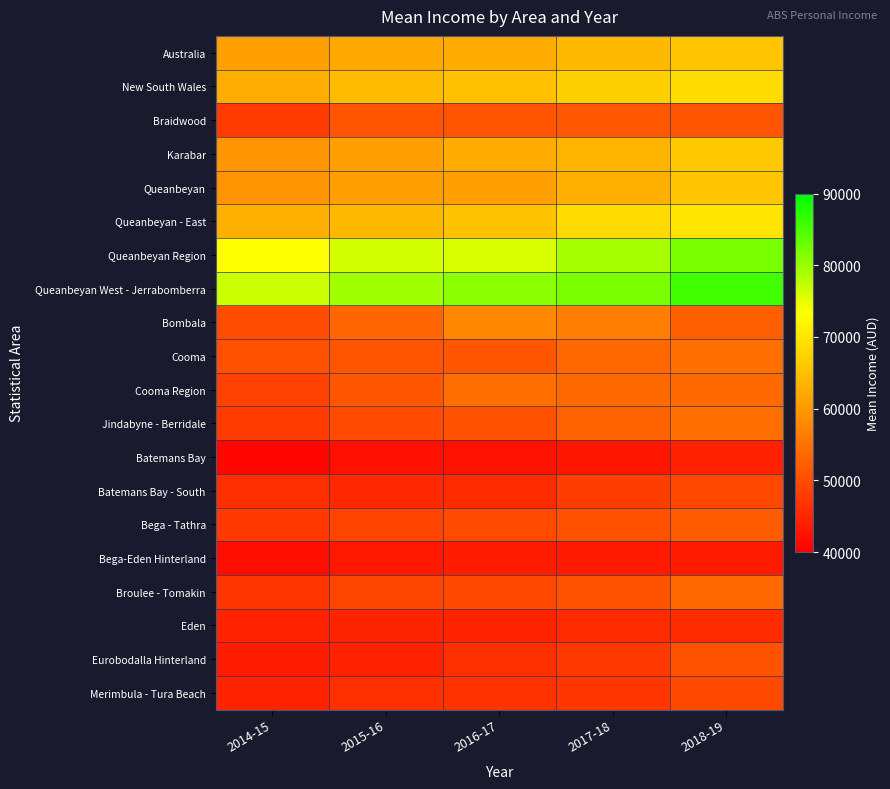

Reading left to right, extract all data points from this chart.

Australia: 2014-15=61036	2015-16=61975	2016-17=62594	2017-18=64246	2018-19=65953
New South Wales: 2014-15=62798	2015-16=64493	2016-17=65196	2017-18=67200	2018-19=68816
Braidwood: 2014-15=47741	2015-16=51074	2016-17=51090	2017-18=51594	2018-19=51149
Karabar: 2014-15=59548	2015-16=61093	2016-17=62535	2017-18=63790	2018-19=66335
Queanbeyan: 2014-15=59310	2015-16=60764	2016-17=60958	2017-18=62863	2018-19=65874
Queanbeyan - East: 2014-15=62897	2015-16=64123	2016-17=65486	2017-18=68576	2018-19=69860
Queanbeyan Region: 2014-15=73449	2015-16=76102	2016-17=75929	2017-18=78966	2018-19=81919
Queanbeyan West - Jerrabomberra: 2014-15=76685	2015-16=79526	2016-17=80753	2017-18=82000	2018-19=85607
Bombala: 2014-15=49999	2015-16=53204	2016-17=57960	2017-18=56319	2018-19=52430
Cooma: 2014-15=50712	2015-16=51063	2016-17=51324	2017-18=53620	2018-19=54673
Cooma Region: 2014-15=48520	2015-16=51273	2016-17=54616	2017-18=53928	2018-19=53919
Jindabyne - Berridale: 2014-15=47749	2015-16=49802	2016-17=50651	2017-18=52839	2018-19=54646
Batemans Bay: 2014-15=40959	2015-16=42183	2016-17=42251	2017-18=42965	2018-19=44443
Batemans Bay - South: 2014-15=46068	2015-16=45288	2016-17=45677	2017-18=48023	2018-19=49304
Bega - Tathra: 2014-15=47569	2015-16=48945	2016-17=49743	2017-18=50701	2018-19=51994
Bega-Eden Hinterland: 2014-15=41852	2015-16=43210	2016-17=43828	2017-18=43452	2018-19=43676
Broulee - Tomakin: 2014-15=47182	2015-16=49253	2016-17=49565	2017-18=50991	2018-19=53793
Eden: 2014-15=44708	2015-16=44839	2016-17=44616	2017-18=45581	2018-19=45865
Eurobodalla Hinterland: 2014-15=43773	2015-16=44430	2016-17=46416	2017-18=47346	2018-19=50984
Merimbula - Tura Beach: 2014-15=44660	2015-16=46264	2016-17=46623	2017-18=47184	2018-19=49655